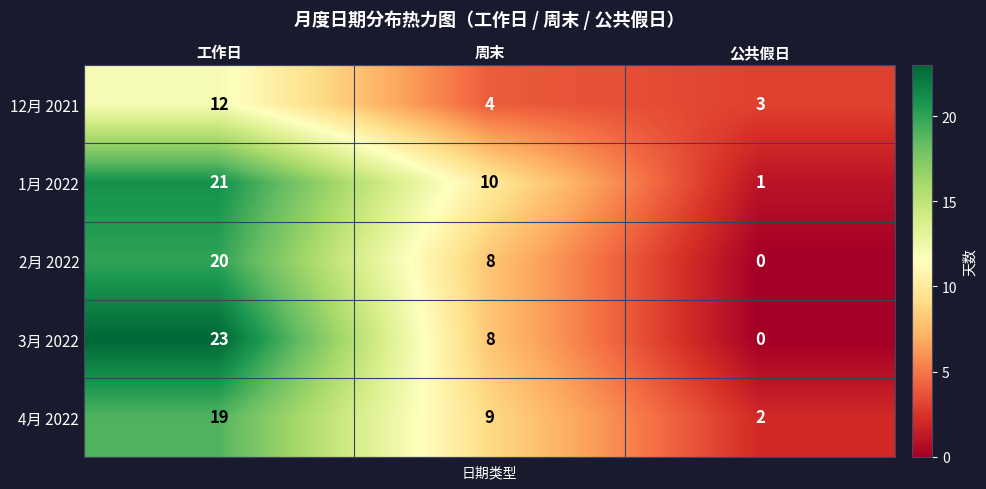

What is the maximum value for 12月 2021?

12